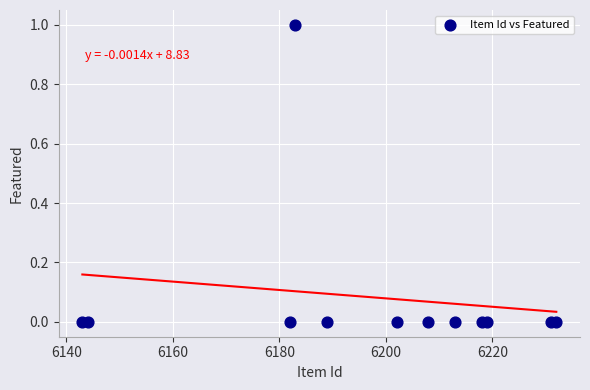

What is the range of X values (max minus min)?

89